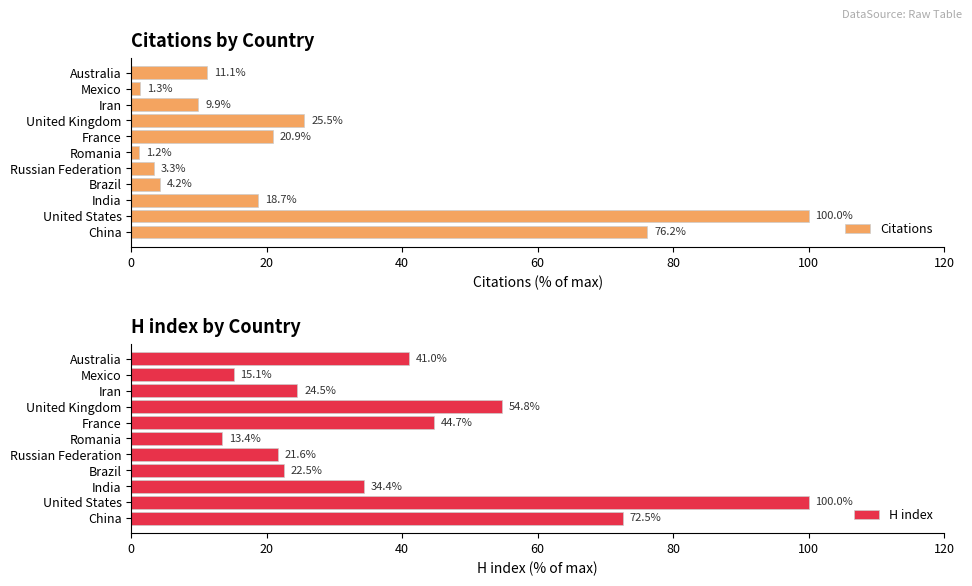

What are all the series names shown in the legend?

Citations, H index